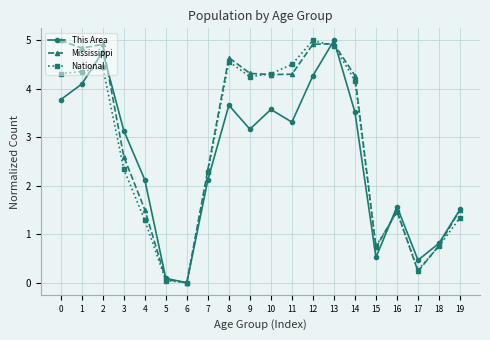

What are all the series names shown in the legend?

This Area, Mississippi, National